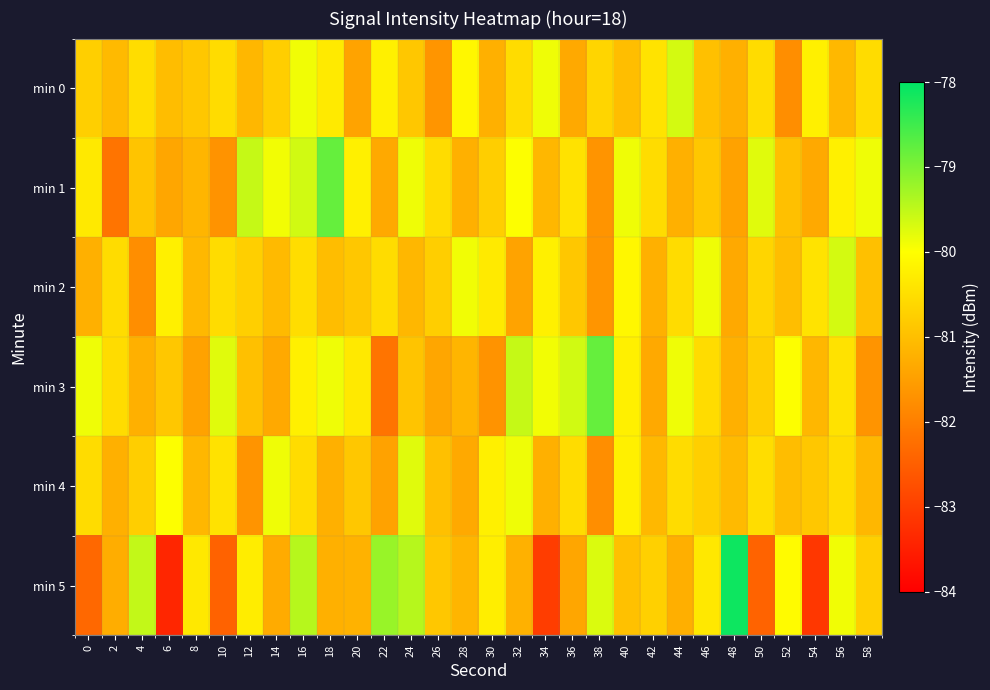

Reading left to right, extract all data points from this chart.

min 0: 0=-80.7	2=-81.1	4=-80.5	6=-81.0	8=-80.9	10=-80.5	12=-81.1	14=-80.8	16=-79.9	18=-80.3	20=-81.4	22=-80.2	24=-80.9	26=-81.7	28=-80.1	30=-81.2	32=-80.5	34=-79.9	36=-81.3	38=-80.7	40=-81.0	42=-80.4	44=-79.7	46=-81.0	48=-81.2	50=-80.5	52=-81.8	54=-80.2	56=-81.1	58=-80.5
min 1: 0=-80.3	2=-82.2	4=-80.9	6=-81.4	8=-81.1	10=-81.7	12=-79.5	14=-79.9	16=-79.6	18=-78.8	20=-80.2	22=-81.3	24=-79.9	26=-80.5	28=-81.2	30=-80.8	32=-80.0	34=-81.1	36=-80.5	38=-81.7	40=-79.9	42=-80.5	44=-81.2	46=-80.9	48=-81.5	50=-79.8	52=-81.0	54=-81.3	56=-80.2	58=-79.9
min 2: 0=-81.2	2=-80.5	4=-81.8	6=-80.2	8=-81.1	10=-80.5	12=-80.7	14=-81.1	16=-80.5	18=-81.0	20=-80.9	22=-80.5	24=-81.1	26=-80.8	28=-79.9	30=-80.3	32=-81.4	34=-80.2	36=-80.9	38=-81.7	40=-80.1	42=-81.2	44=-80.5	46=-79.9	48=-81.3	50=-80.7	52=-81.0	54=-80.4	56=-79.7	58=-81.0
min 3: 0=-79.9	2=-80.5	4=-81.2	6=-80.9	8=-81.5	10=-79.8	12=-81.0	14=-81.3	16=-80.2	18=-79.9	20=-80.3	22=-82.2	24=-80.9	26=-81.4	28=-81.1	30=-81.7	32=-79.5	34=-79.9	36=-79.6	38=-78.8	40=-80.2	42=-81.3	44=-79.9	46=-80.5	48=-81.2	50=-80.8	52=-80.0	54=-81.1	56=-80.5	58=-81.7
min 4: 0=-80.5	2=-81.2	4=-80.8	6=-80.0	8=-81.1	10=-80.5	12=-81.7	14=-79.9	16=-80.5	18=-81.2	20=-80.9	22=-81.5	24=-79.8	26=-81.0	28=-81.3	30=-80.2	32=-79.9	34=-81.2	36=-80.5	38=-81.8	40=-80.2	42=-81.1	44=-80.5	46=-80.7	48=-81.1	50=-80.5	52=-81.0	54=-80.9	56=-80.5	58=-81.1
min 5: 0=-82.4	2=-81.3	4=-79.5	6=-83.4	8=-80.3	10=-82.5	12=-80.3	14=-81.3	16=-79.4	18=-81.2	20=-81.2	22=-79.2	24=-79.4	26=-80.9	28=-81.2	30=-80.3	32=-81.2	34=-83.0	36=-81.4	38=-79.7	40=-81.0	42=-80.7	44=-81.2	46=-80.4	48=-78.1	50=-82.4	52=-80.1	54=-83.1	56=-79.9	58=-80.7